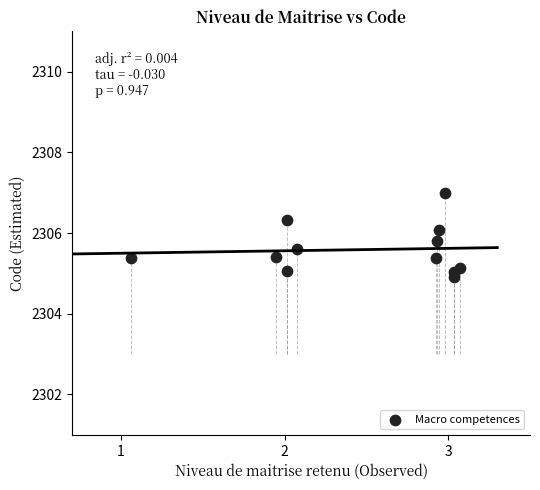

What is the average X value?

2.5